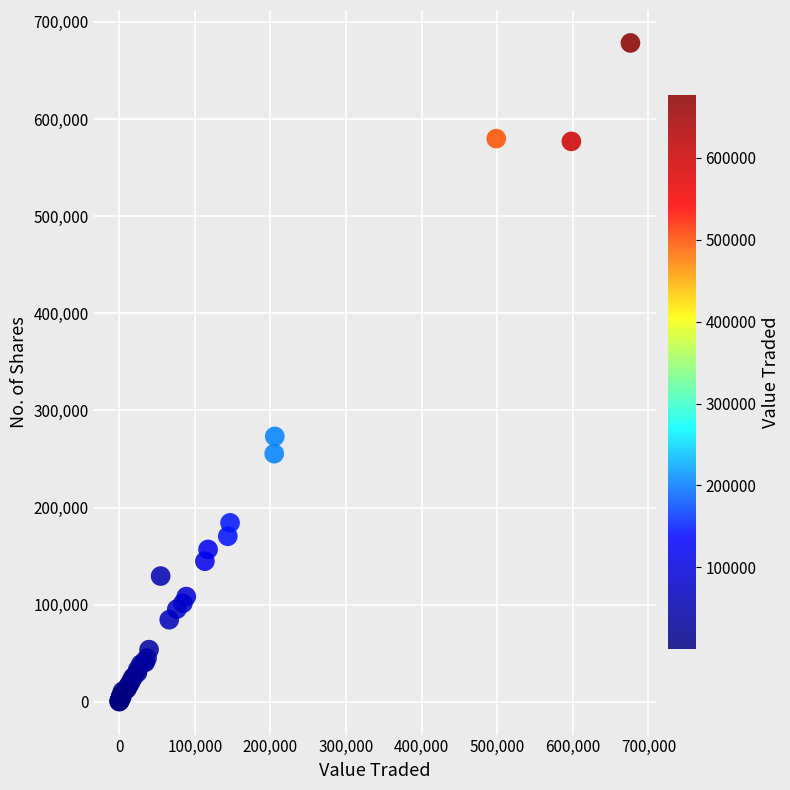

What Y value in the scatter plot is closest to 339219?

273229